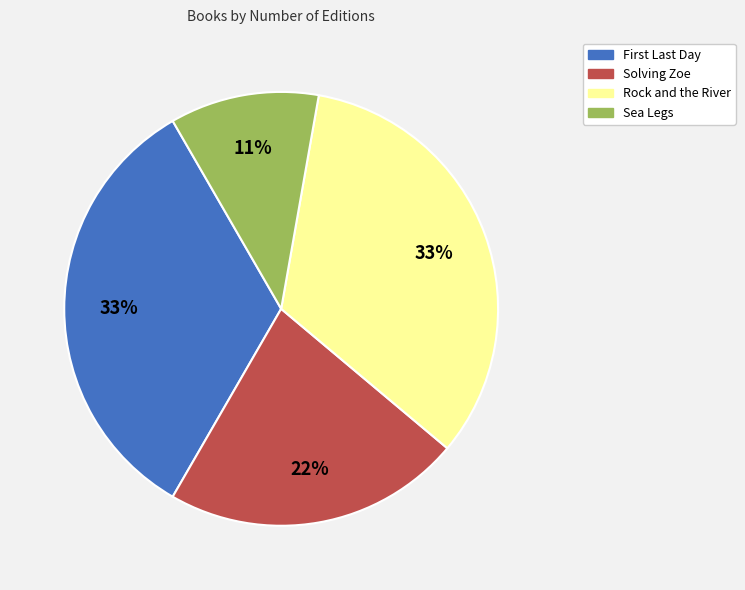

What percentage is the Sea Legs slice, to the nearest percent?

11%